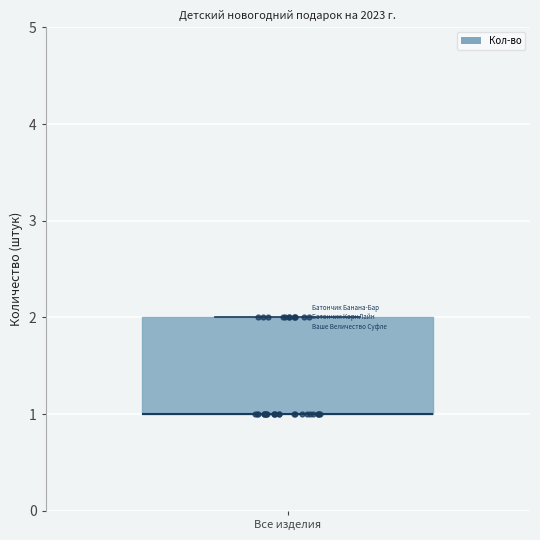

Transcribe this box plot: give where the median line is, the range the box spans, and where the two whiskers end, as read against the y-axis. The values are not printed on the chart, so give them approximately, as read against the axis.

median 1 (drawn on the box's lower edge), box 1 to 2, whiskers 1 to 2